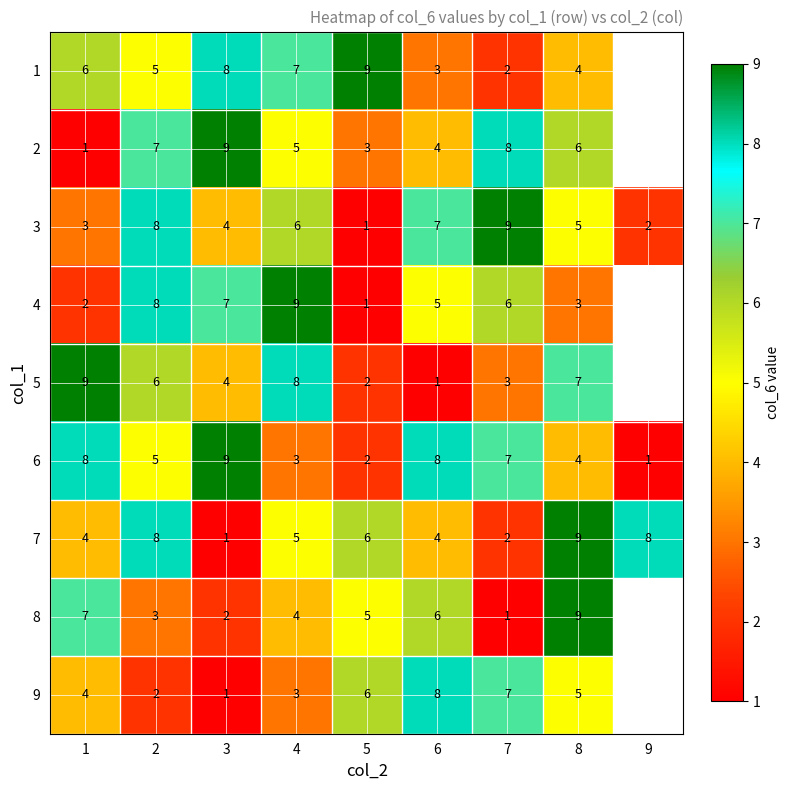

The 3 series shows 3 at 9. True or false?

False